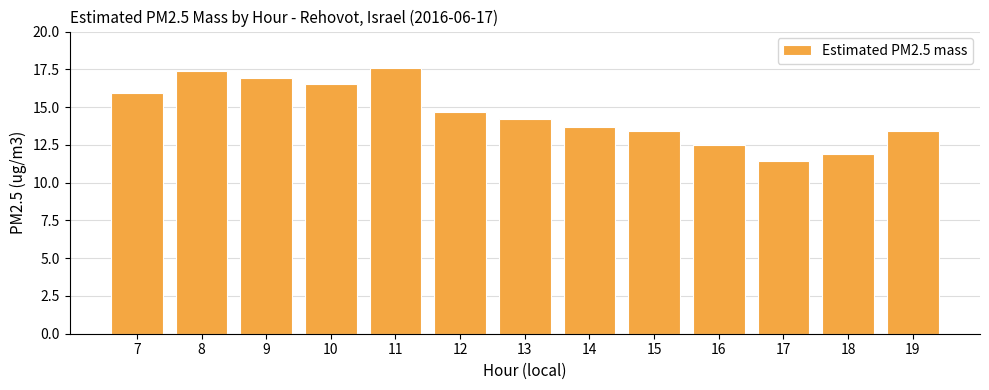

What value does the data have at 19?

13.4